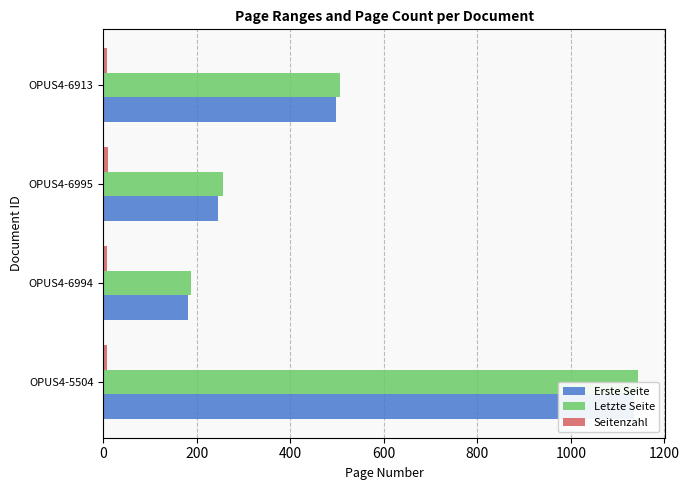

What is the spread (max minus min) of values at OPUS4-5504?

1135